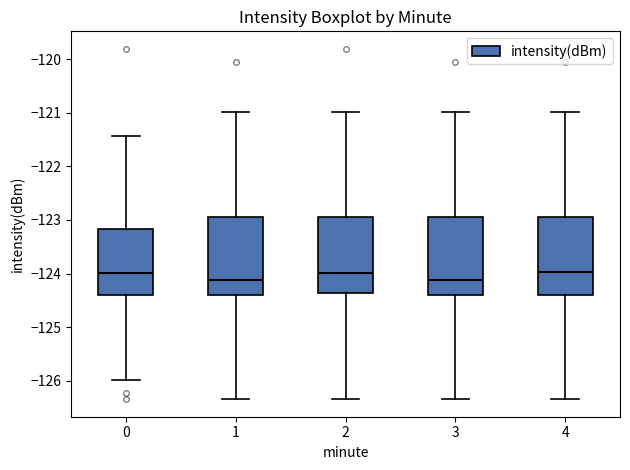

Where does the lower whisker of the box at x = 0 end on the y-axis? The values are not printed on the chart, so give them approximately, as read against the axis.

-126.0